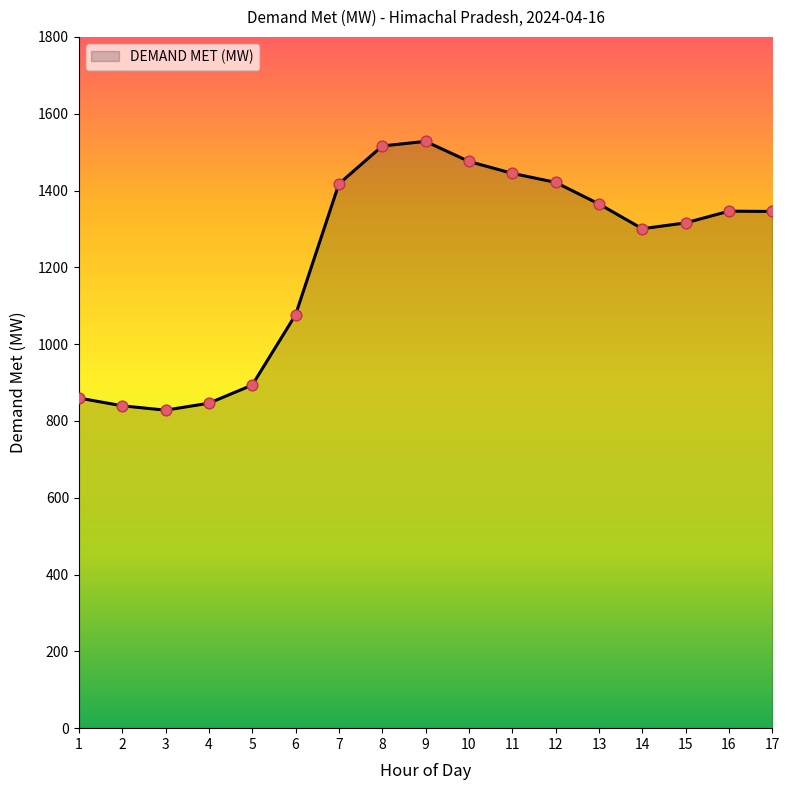

Which has a higher value, 8 or 1?

8